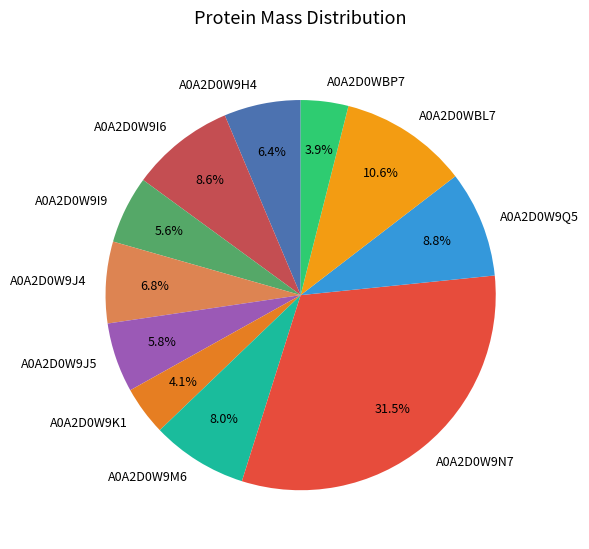

Count the number of slices in the pie.

11